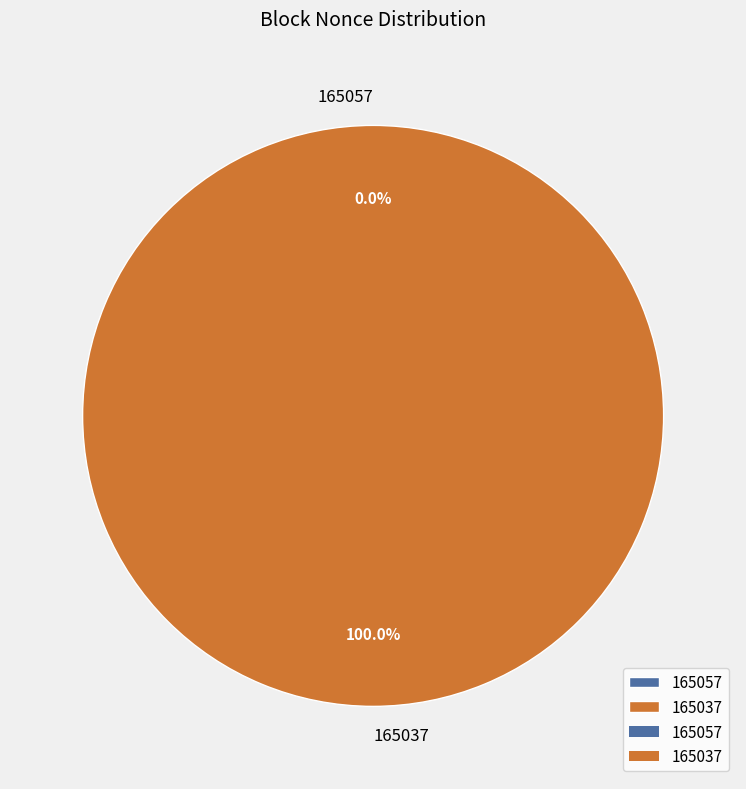

How many slices are in this pie chart?

2